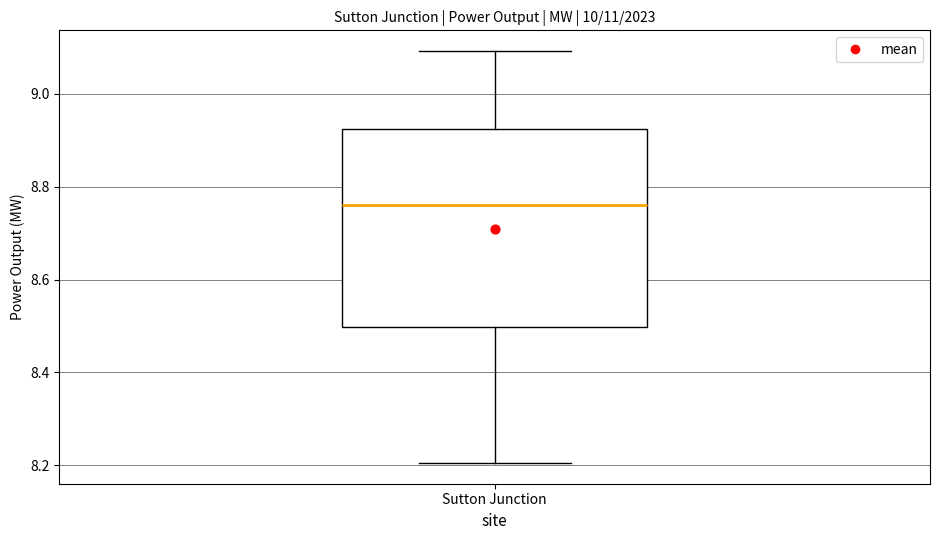

Transcribe this box plot: give where the median line is, the range the box spans, and where the two whiskers end, as read against the y-axis. The values are not printed on the chart, so give them approximately, as read against the axis.

median 8.76, box 8.50 to 8.92, whiskers 8.20 to 9.10